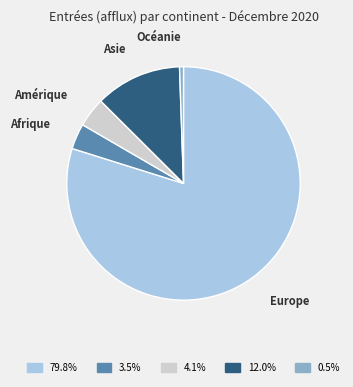

Which slice is the largest?

Europe